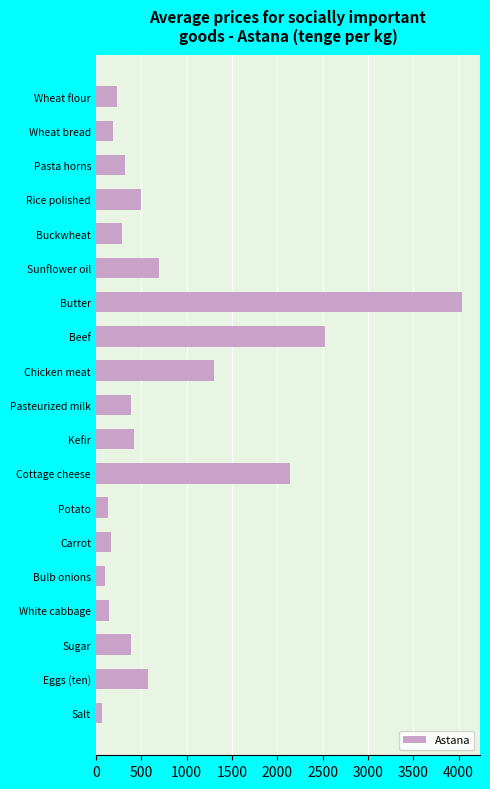

Is it true that the value at Cottage cheese is 3768?

False